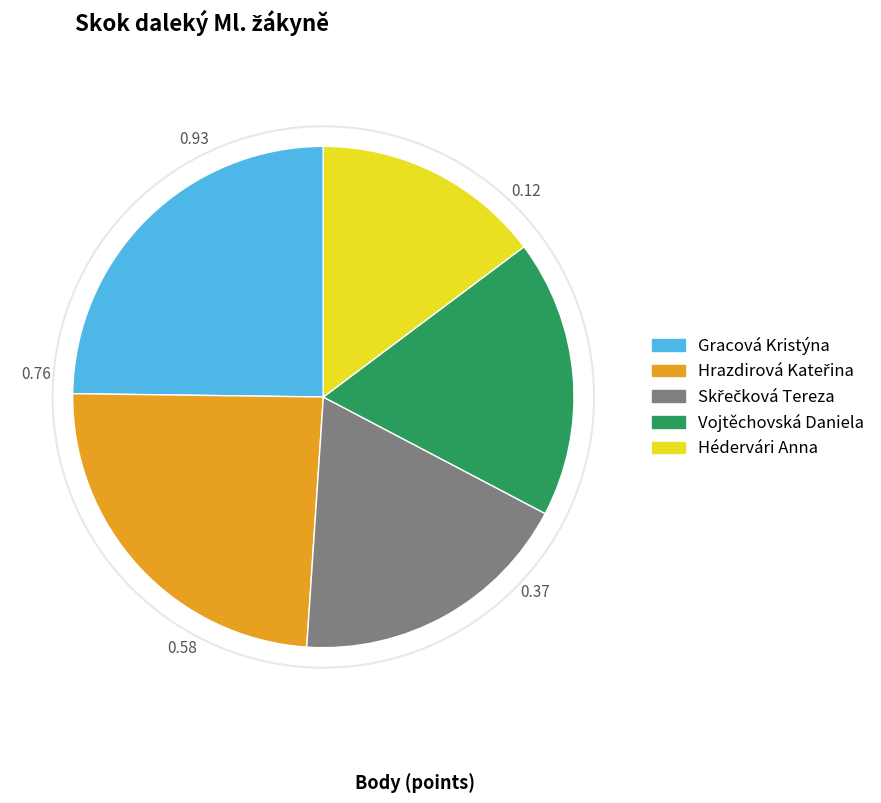

Is the sum of Gracová Kristýna and Vojtěchovská Daniela greater than half?

No